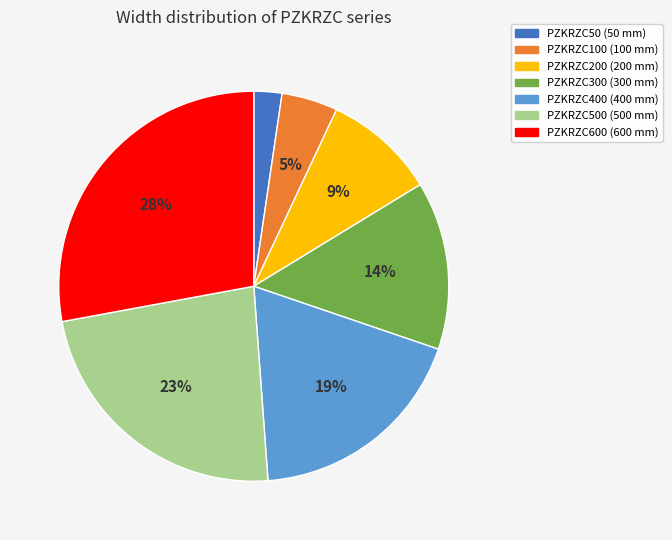

Count the number of slices in the pie.

7